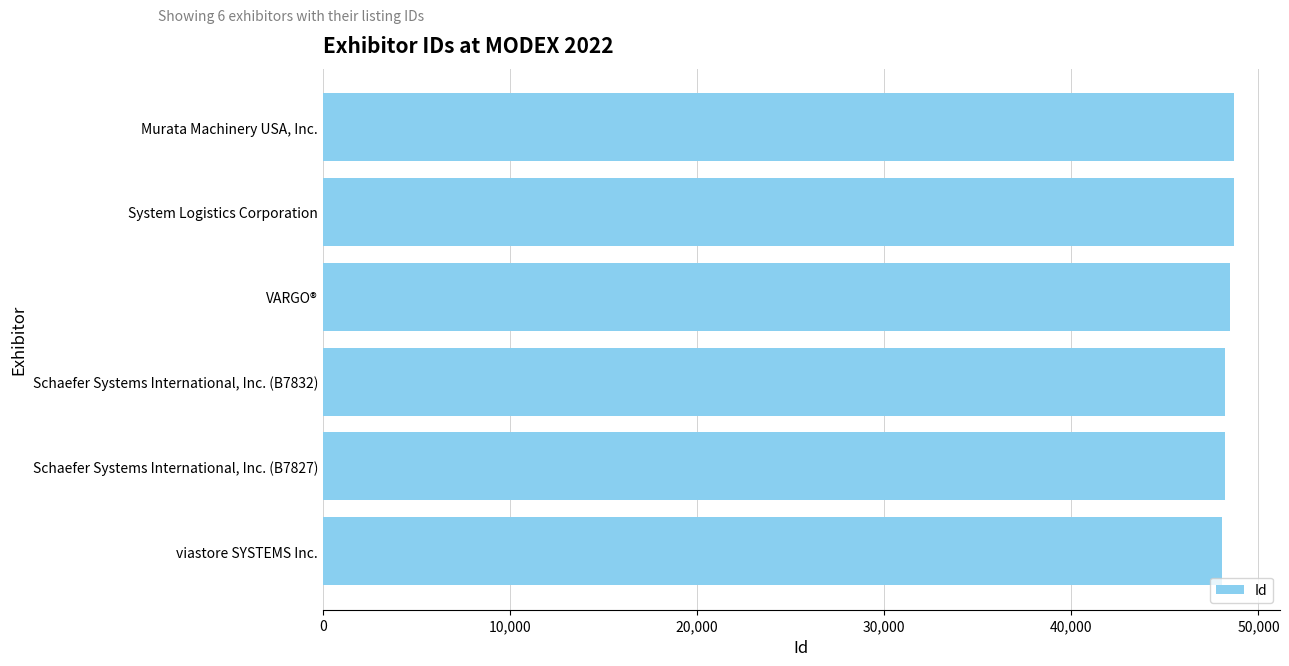

What is the average value?

48403